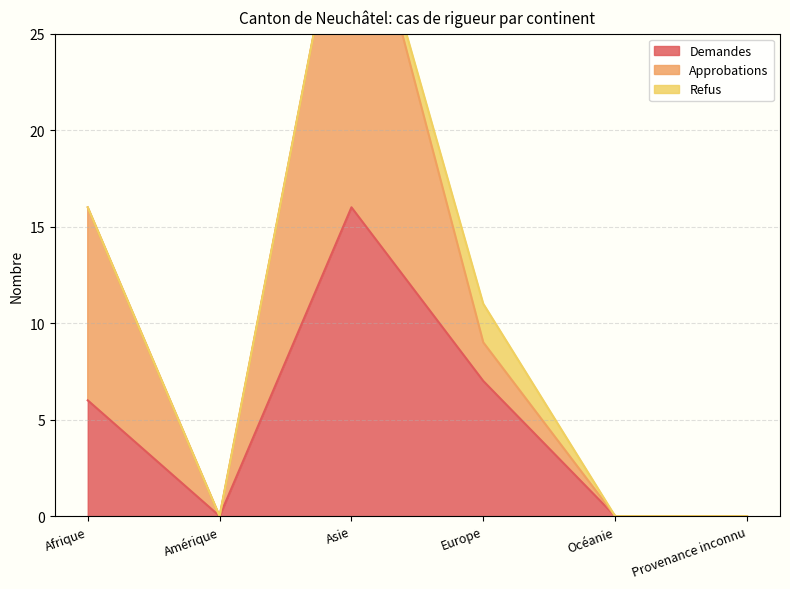

At which label is Demandes closest to 8?

Europe